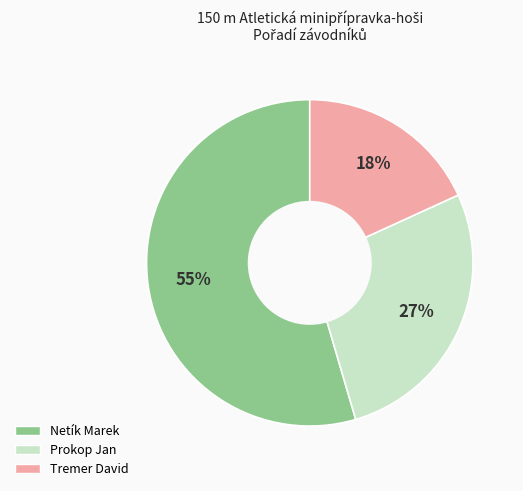

Between Tremer David and Prokop Jan, which is larger?

Prokop Jan